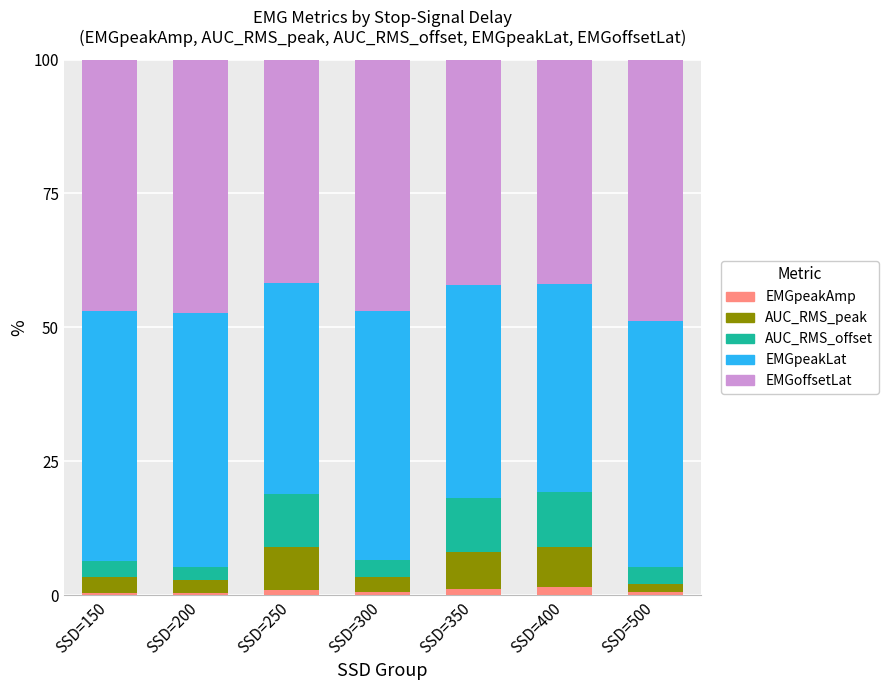

The EMGpeakAmp series shows 1.4 at SSD=400. True or false?

True